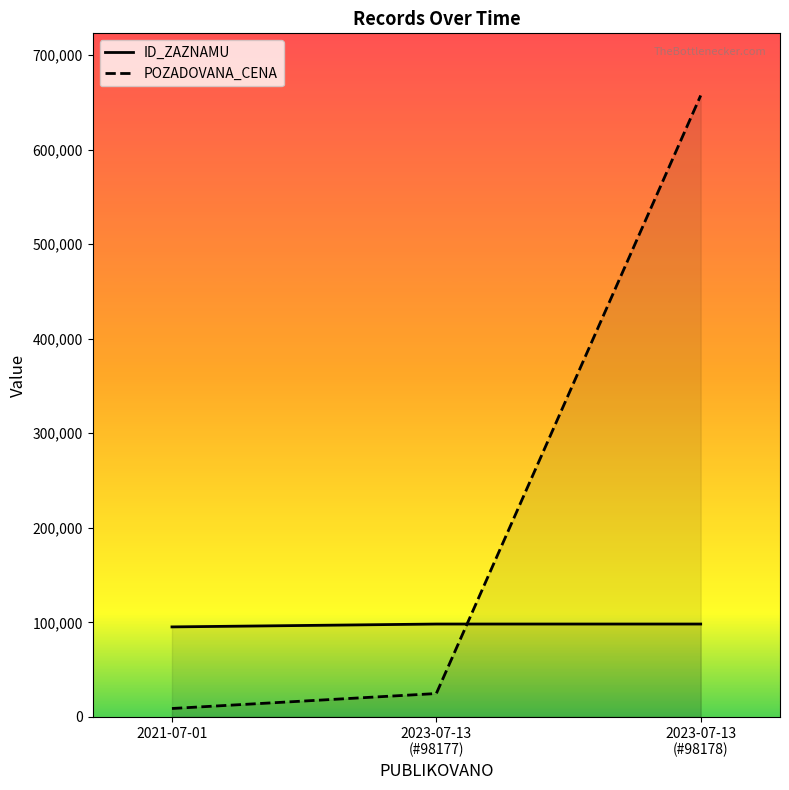

The value of POZADOVANA_CENA at 2023-07-13
(#98178) is 657300. True or false?

True